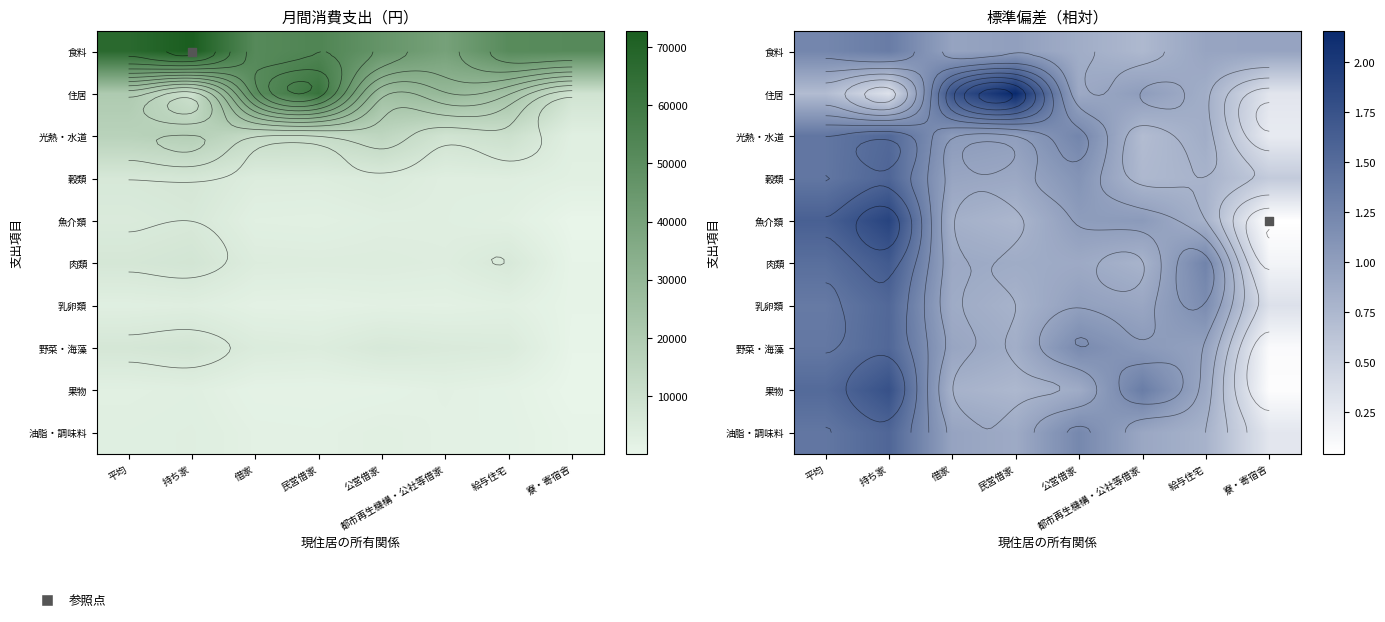

What is the maximum value shown in the chart?

2.2